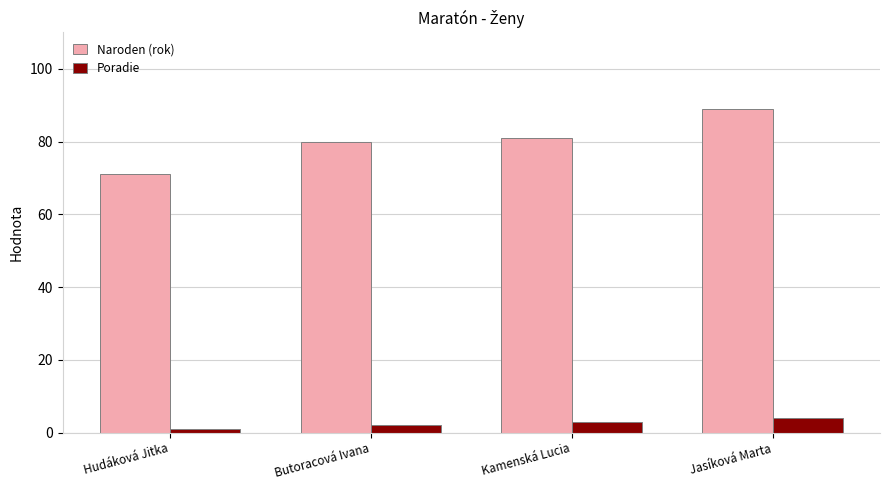

At which category is the sum across all series the highest?

Jasíková Marta